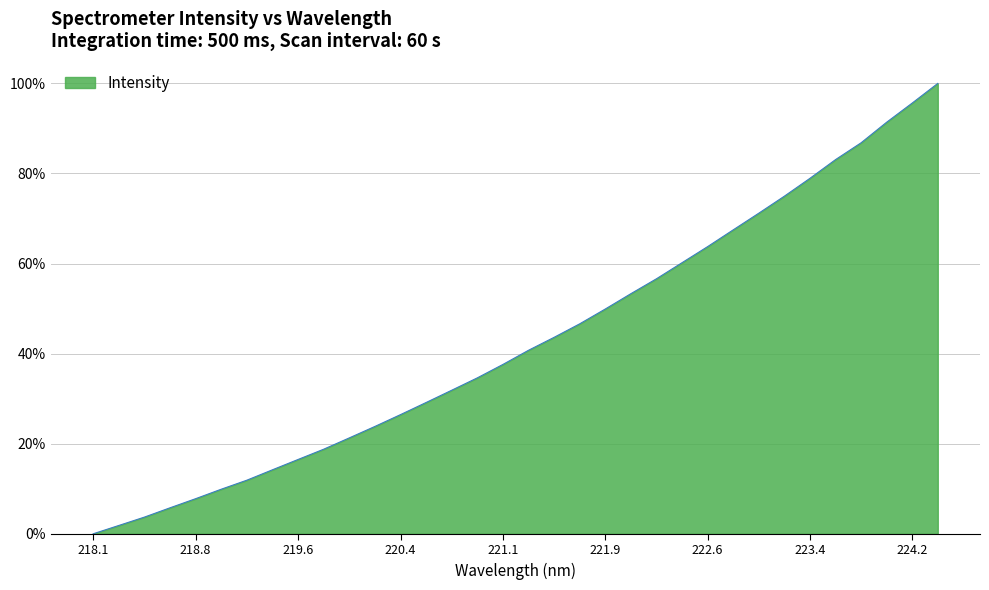

Reading right to left, what are all the values shown in this chart?

1.0	1.0	0.9	0.9	0.8	0.8	0.7	0.7	0.7	0.6	0.6	0.6	0.5	0.5	0.5	0.4	0.4	0.4	0.3	0.3	0.3	0.3	0.2	0.2	0.2	0.2	0.1	0.1	0.1	0.1	0.1	0.0	0.0	0.0